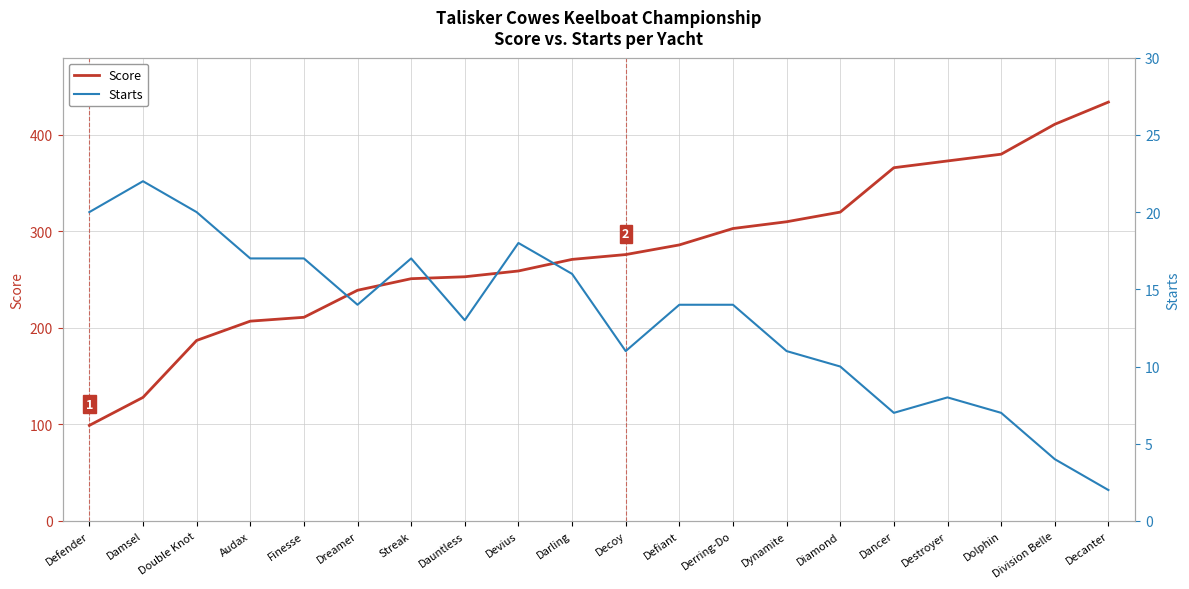

Count the number of data series in this chart.

2